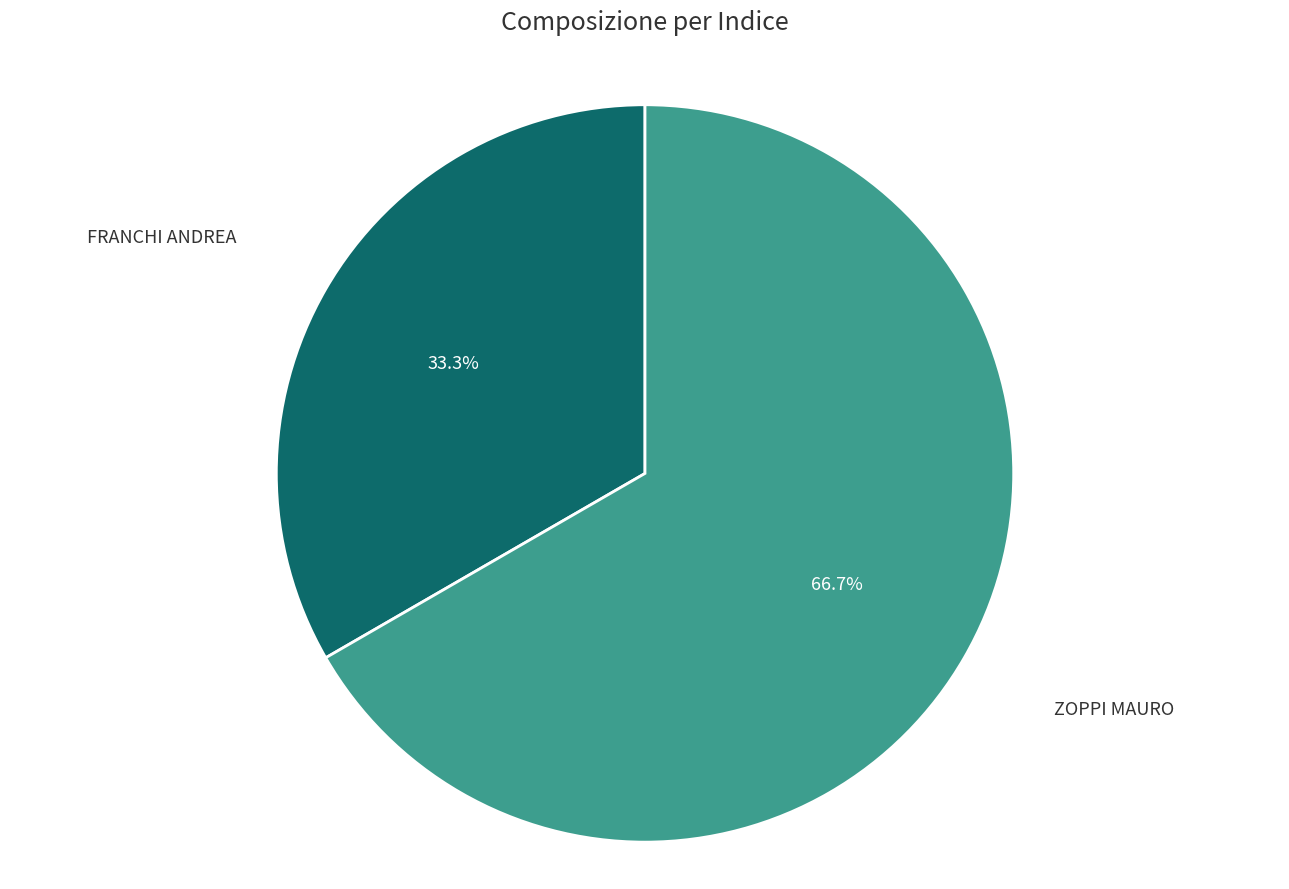

How much of the chart is everything except FRANCHI ANDREA?

66.7%